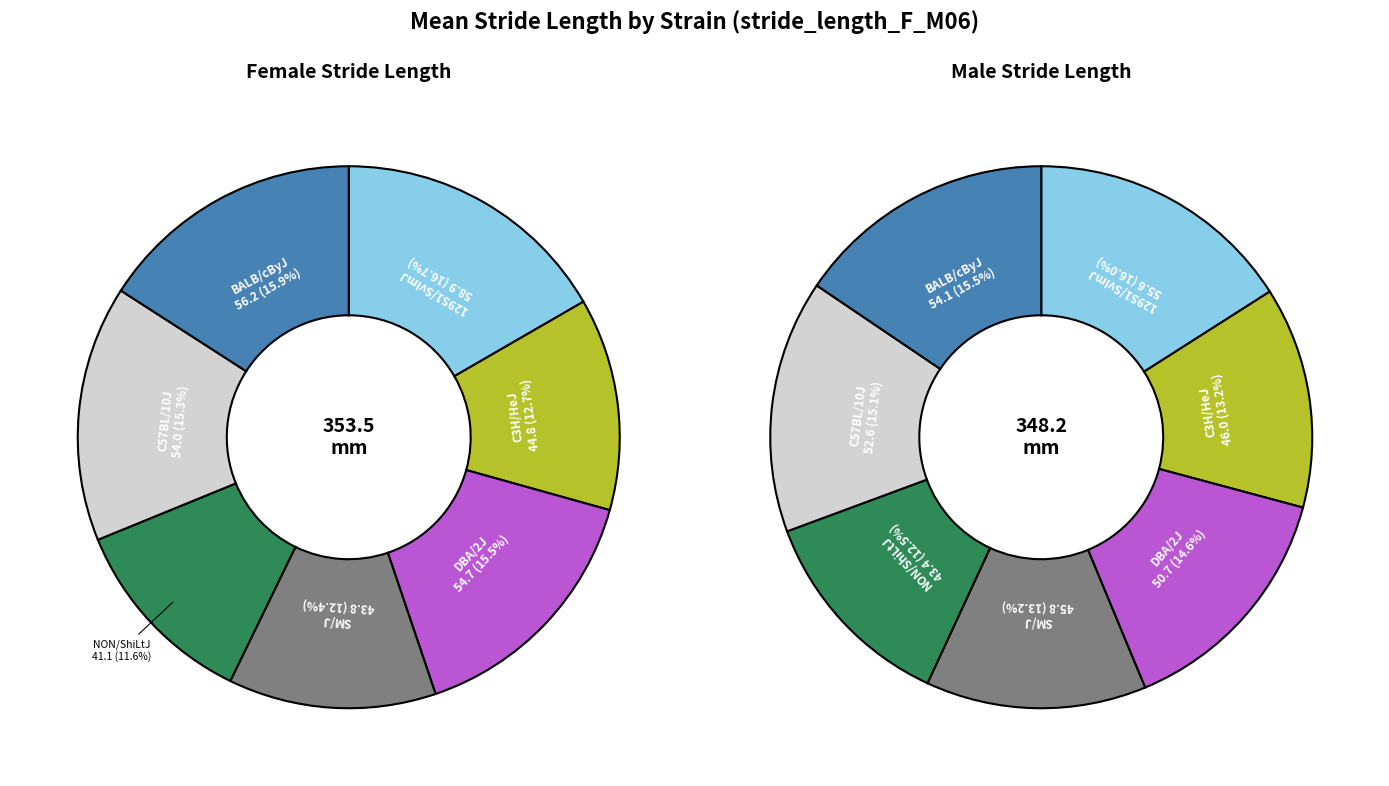

Does any single category account for the majority?

No